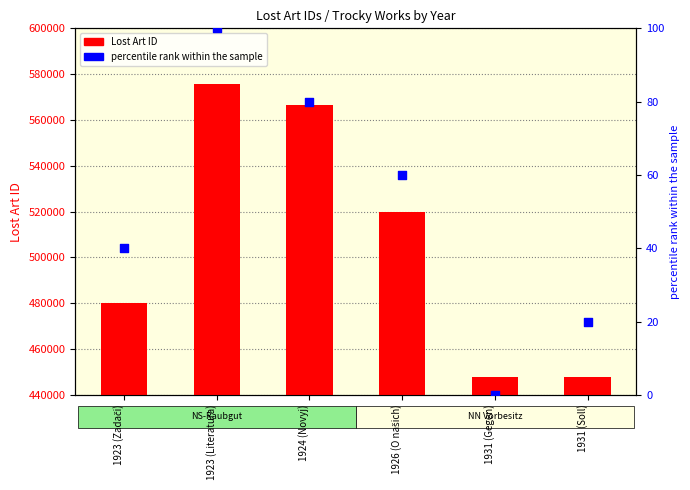

Which series contains the highest Y value?

Lost Art ID